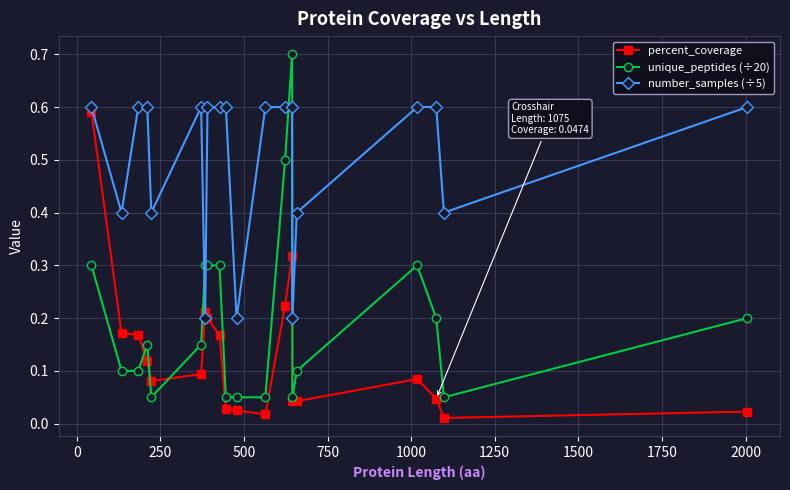

Count the number_samples (÷5) values in the range 0 to 1.

20